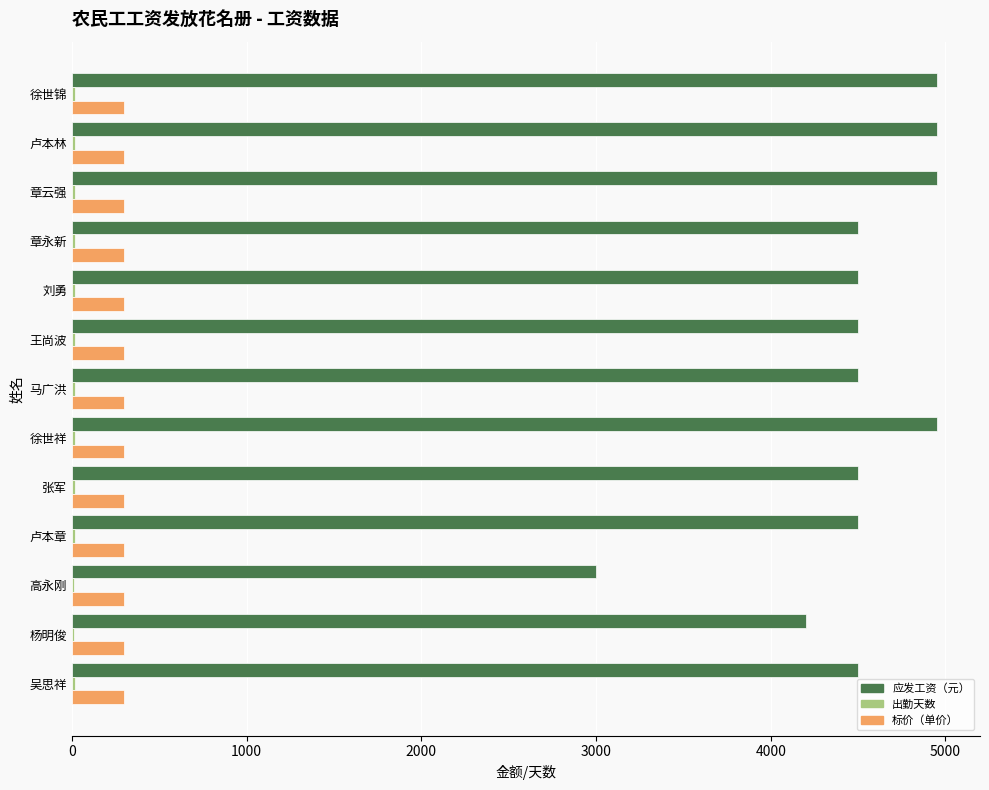

Which series changed the most between 徐世祥 and 吴思祥?

应发工资（元）